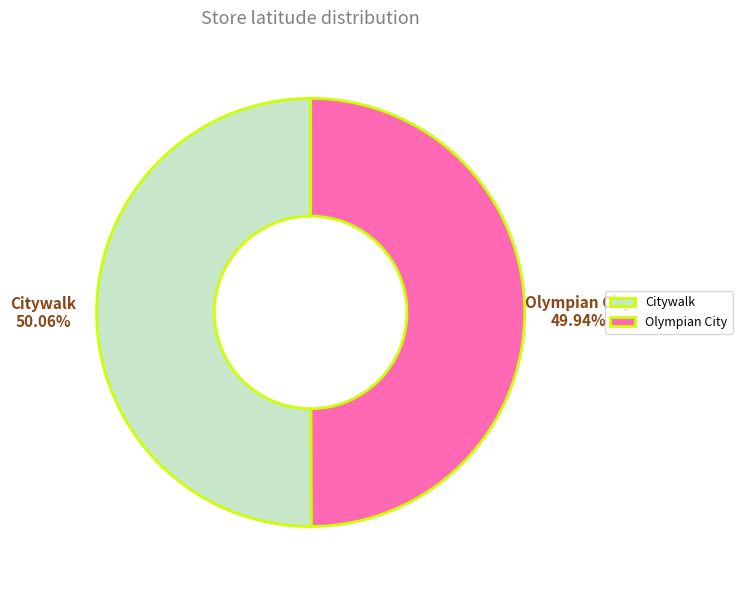

Approximately how many times larger is the value at Citywalk compared to Olympian City?

1.0